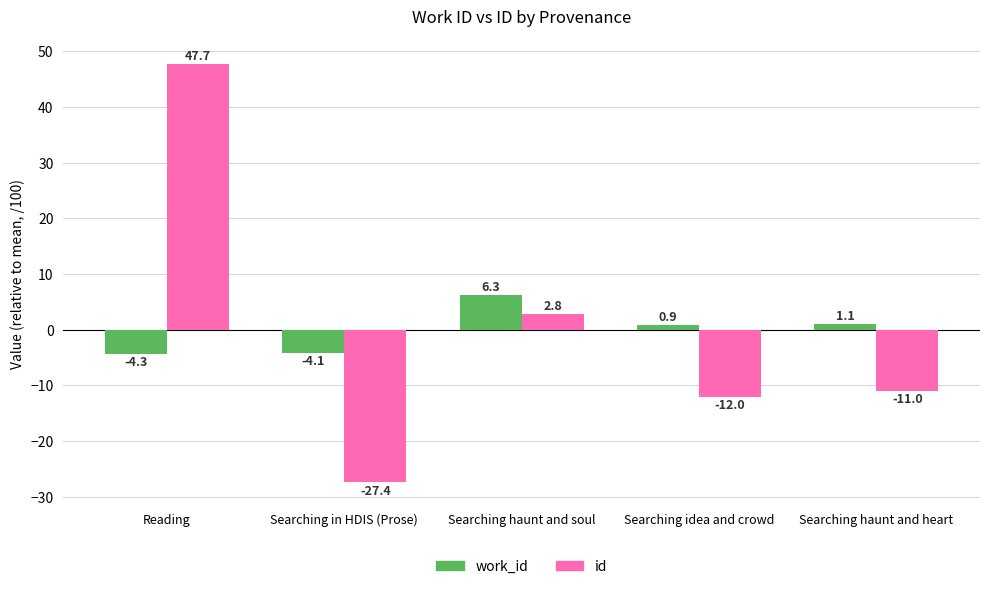

How many series are shown in this chart?

2